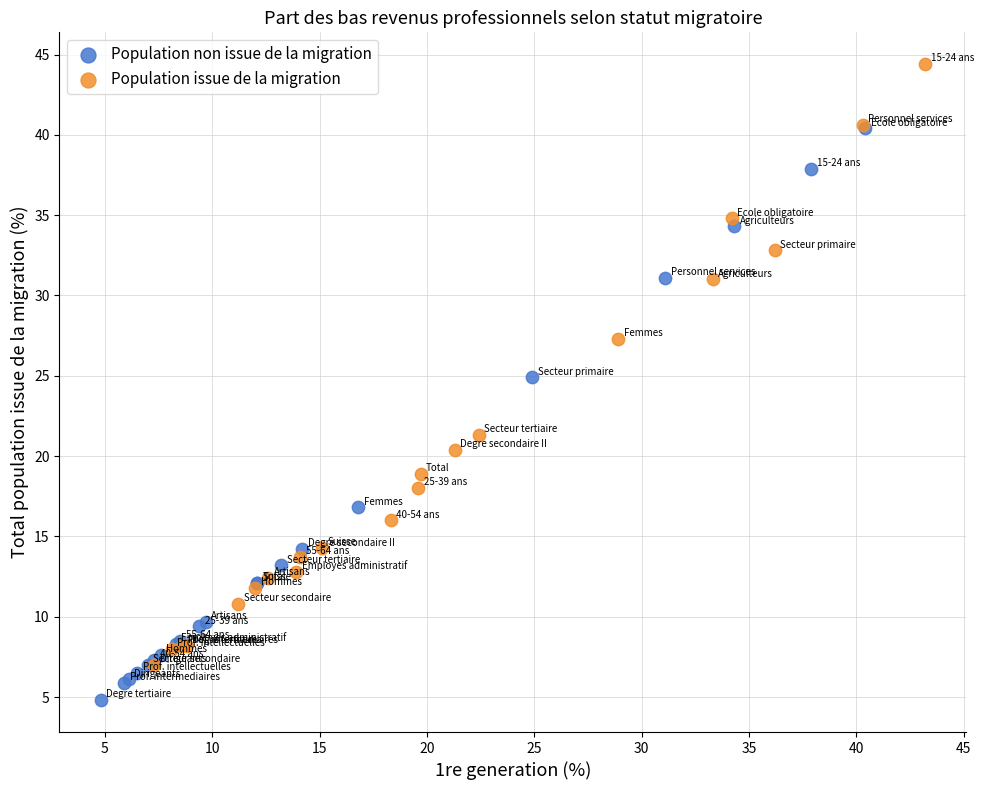

What are all the series names shown in the legend?

Population non issue de la migration, Population issue de la migration